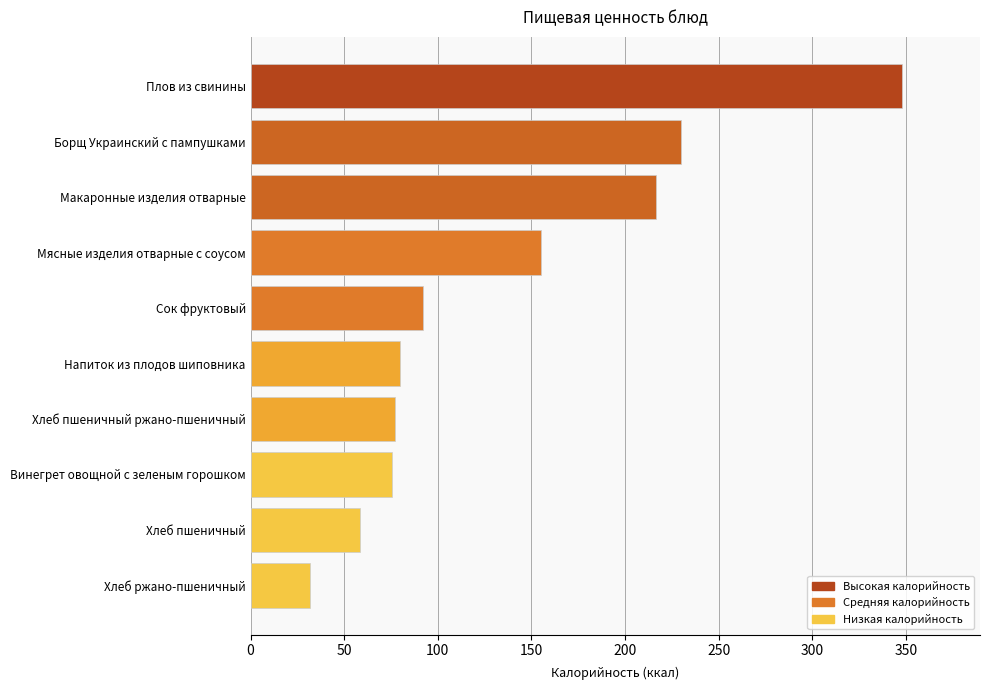

Between Винегрет овощной с зеленым горошком and Плов из свинины, which is larger?

Плов из свинины